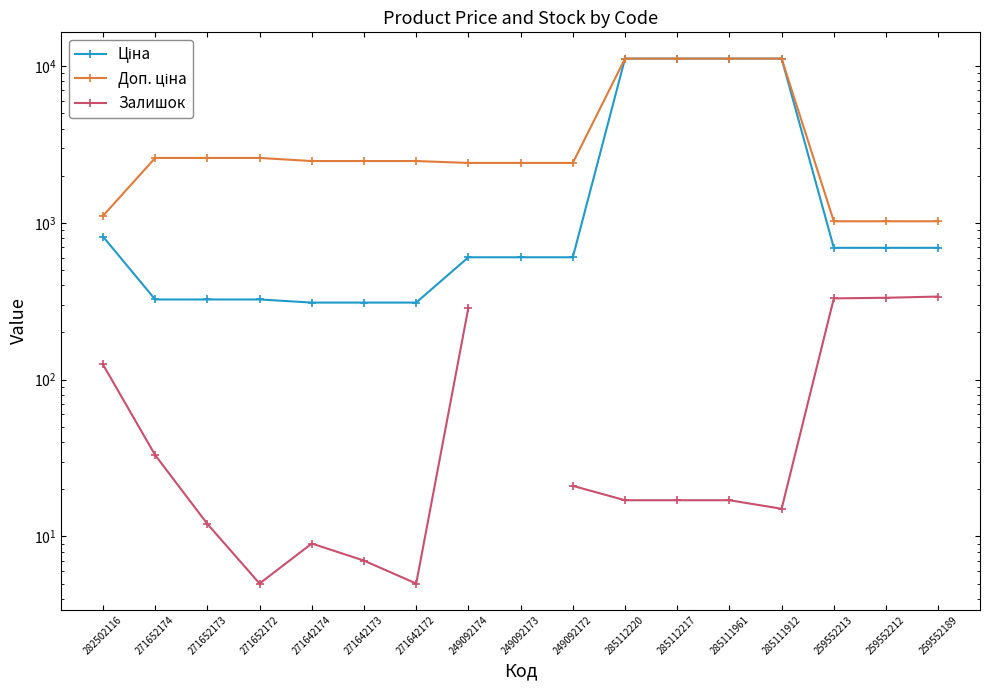

Is the value of Залишок at 285112220 greater than the value of Доп. ціна at 271652174?

No